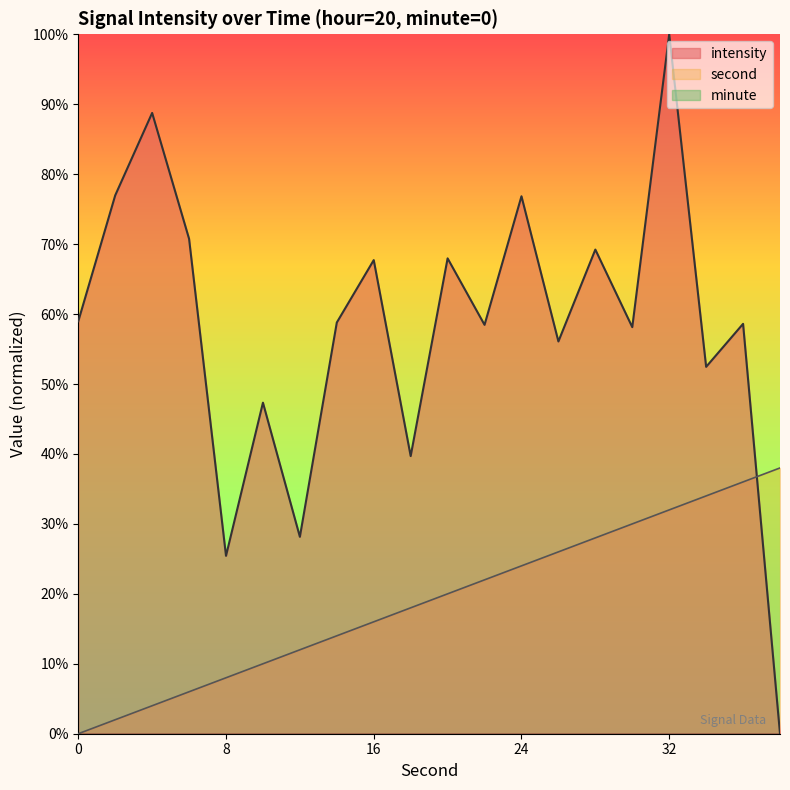

Where is the first local minimum for intensity?

8